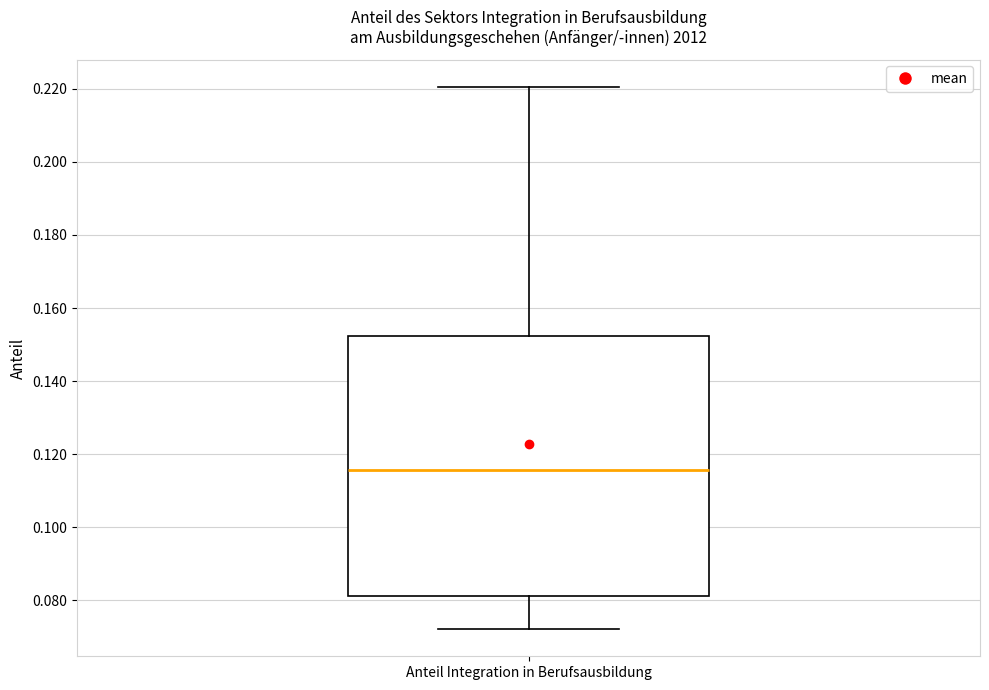

Read this box plot against the y-axis: the position of the median line, the range covered by the box, and the ends of both whiskers. The values are not printed on the chart, so give them approximately, as read against the axis.

median 0.116, box 0.082 to 0.152, whiskers 0.072 to 0.220